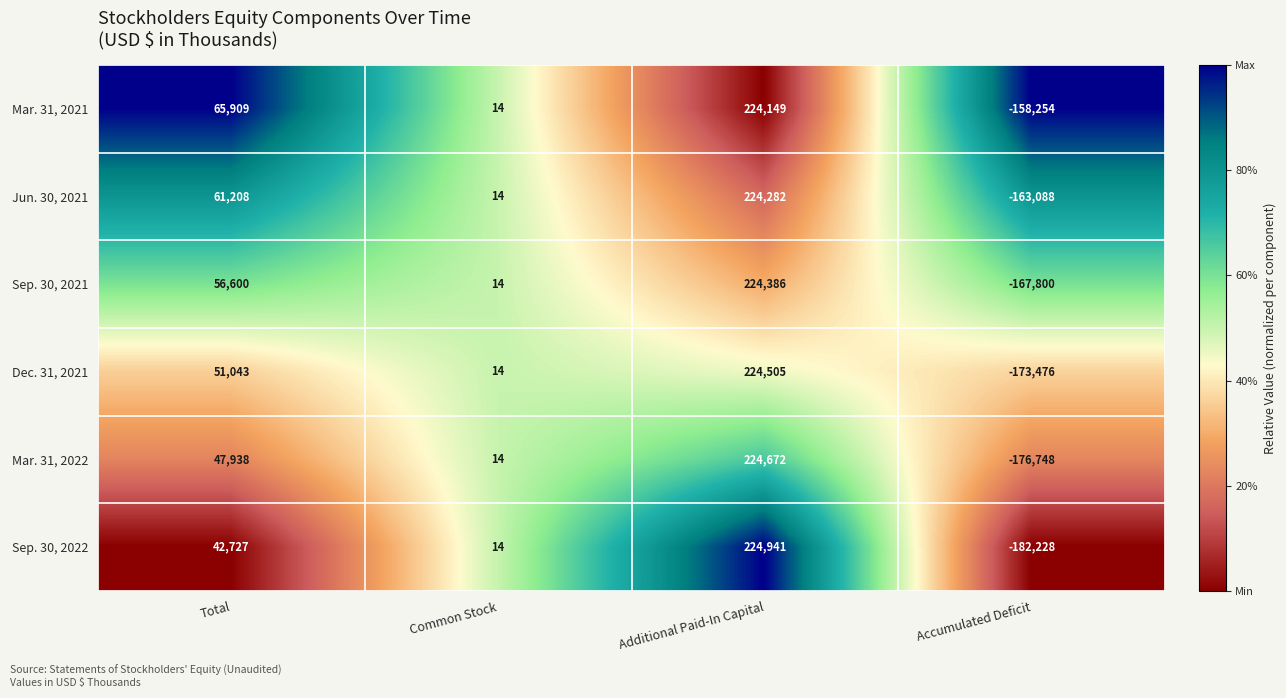

What is the difference between the second highest and second lowest values in the Jun. 30, 2021 series?

61194